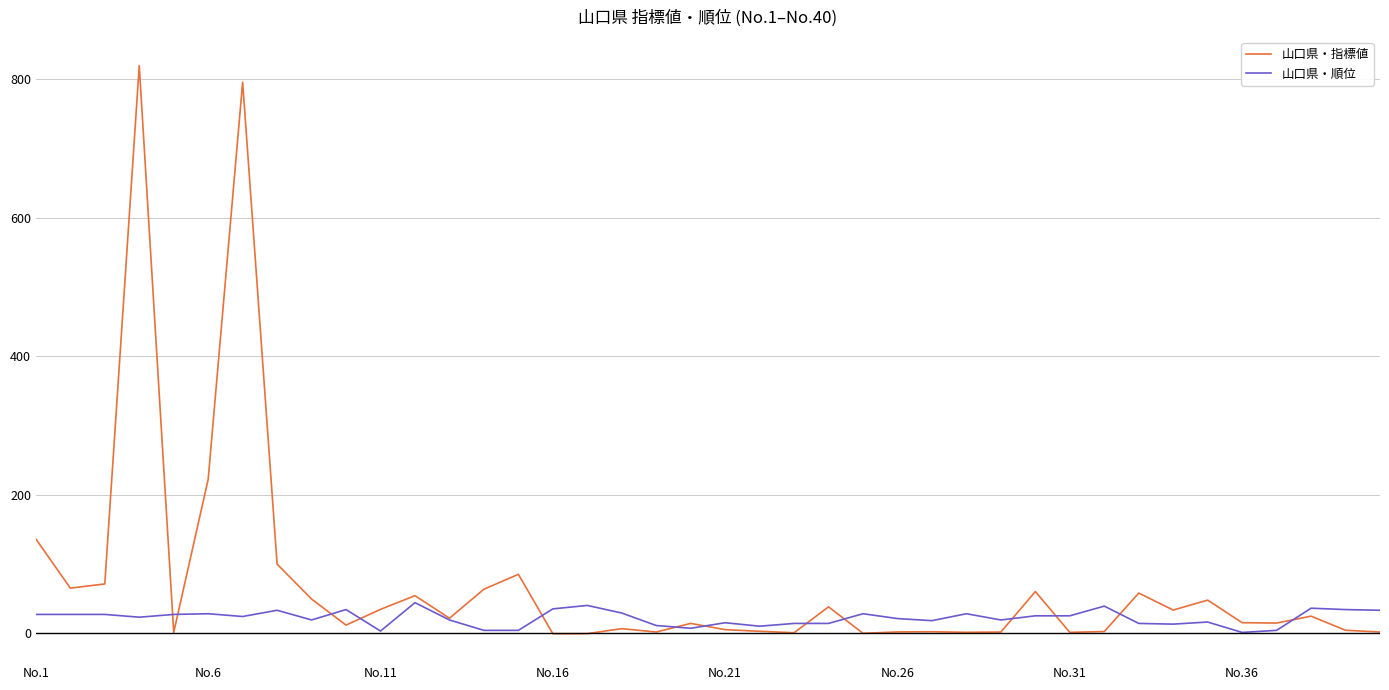

What is the highest value of the 山口県・順位 series?

44.0